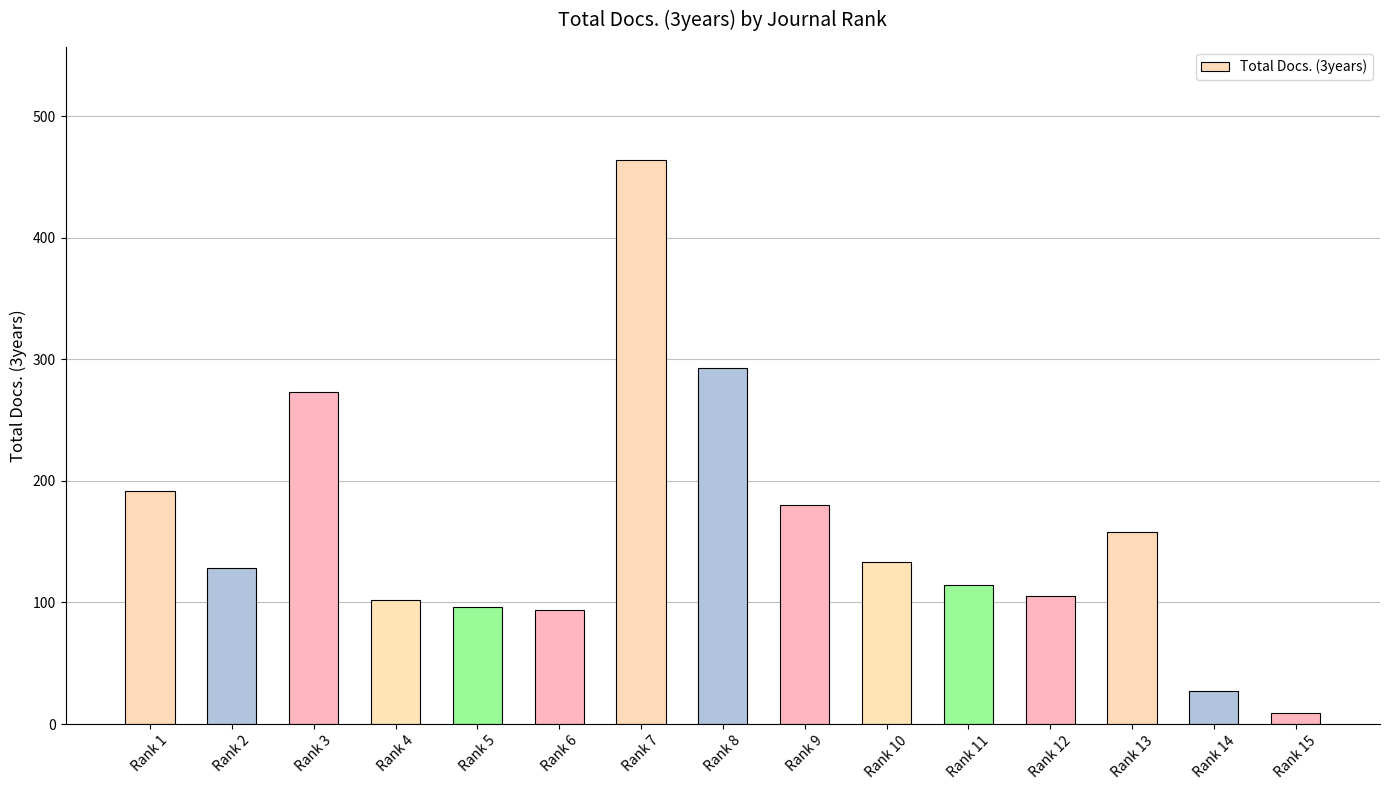

Does the chart contain stacked bars?

No